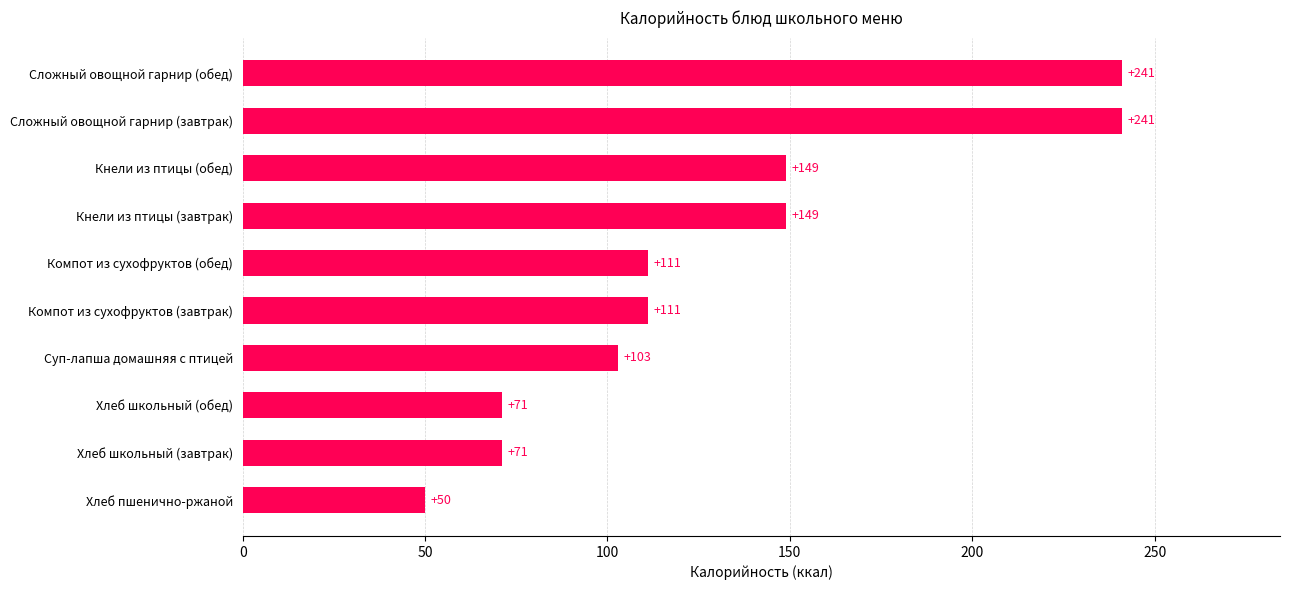

What is the ratio of the value at Хлеб школьный (завтрак) to the value at Кнели из птицы (завтрак)?

0.5